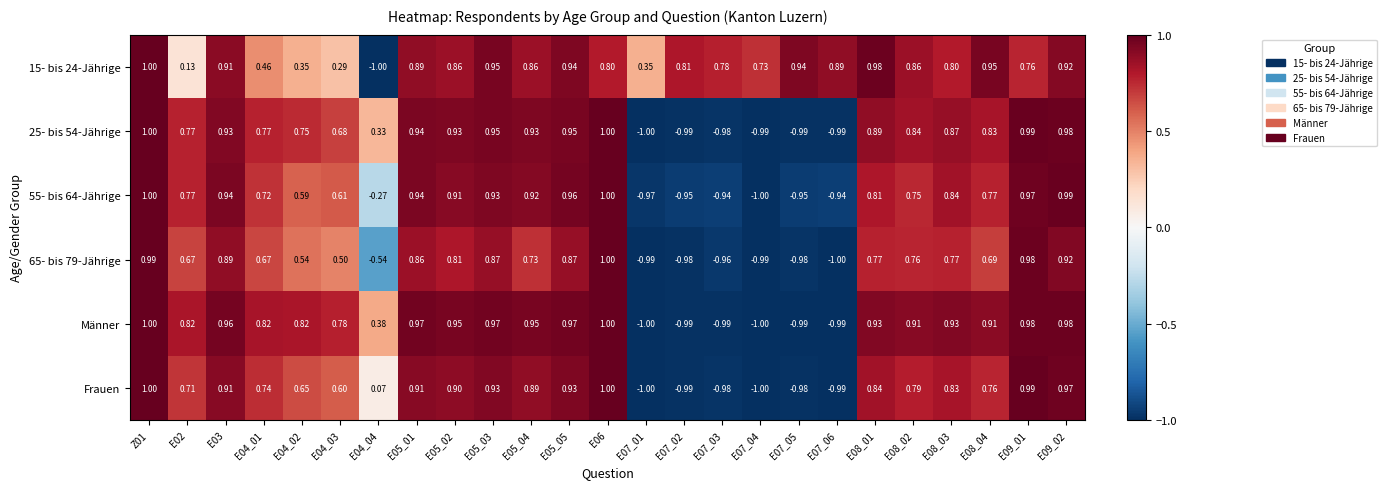

At how many categories does at least one series exceed 0?

25